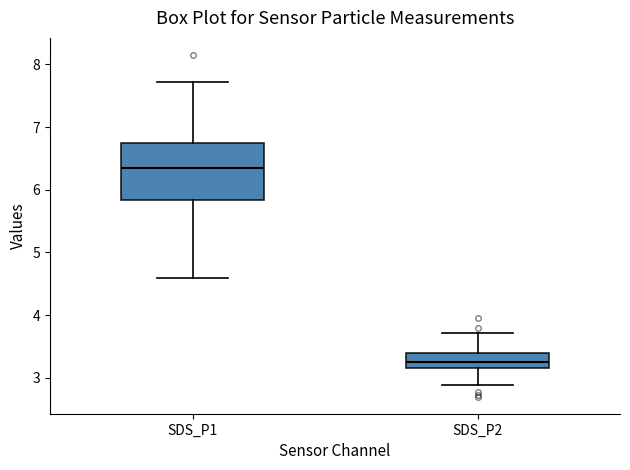

Which box is the tallest, from its lower edge to its upper edge?

SDS_P1